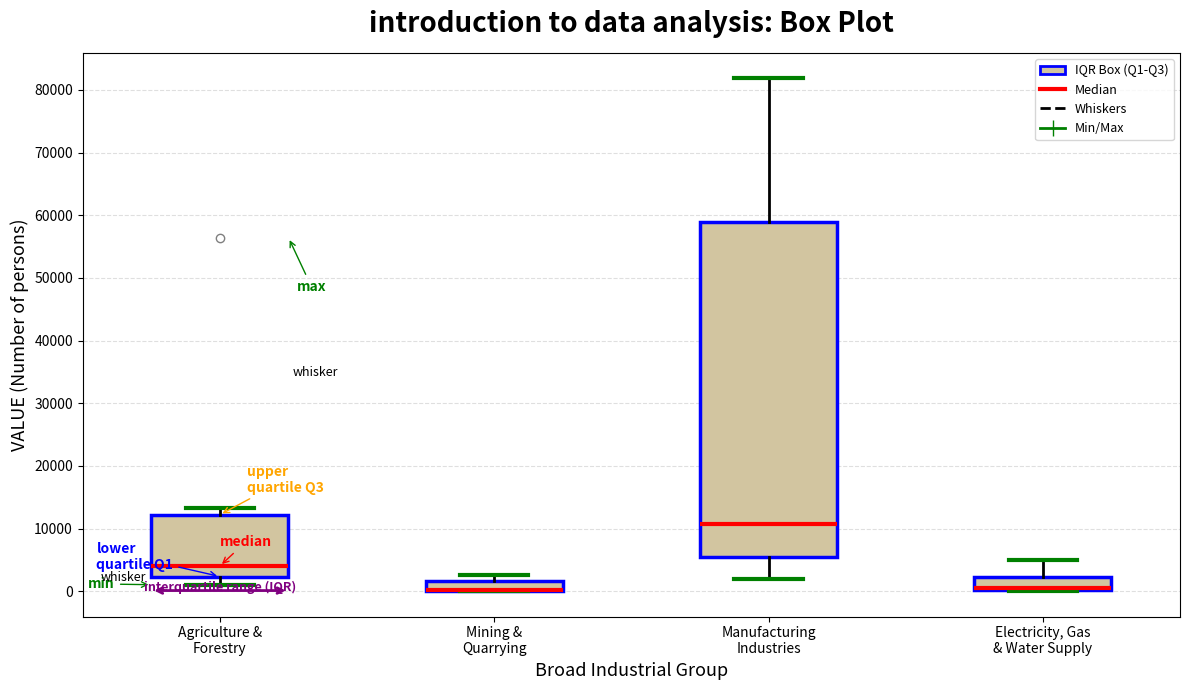

Reading left to right, read every box against the y-axis: the position of its median line, the range the box covers, and the ends of its whiskers. The values are not printed on the chart, so give them approximately, as read against the axis.

Agriculture & Forestry: median 4000, box 2000 to 12000, whiskers 1000 to 13000
Mining & Quarrying: median 0 (drawn on the box's lower edge), box 0 to 2000, whiskers 0 to 3000
Manufacturing Industries: median 11000, box 5000 to 59000, whiskers 2000 to 82000
Electricity, Gas & Water Supply: median 0 (drawn on the box's lower edge), box 0 to 2000, whiskers 0 to 5000